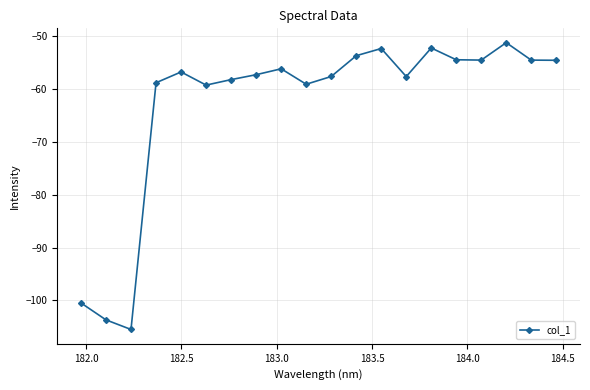

What is the smallest value displayed?

-105.5